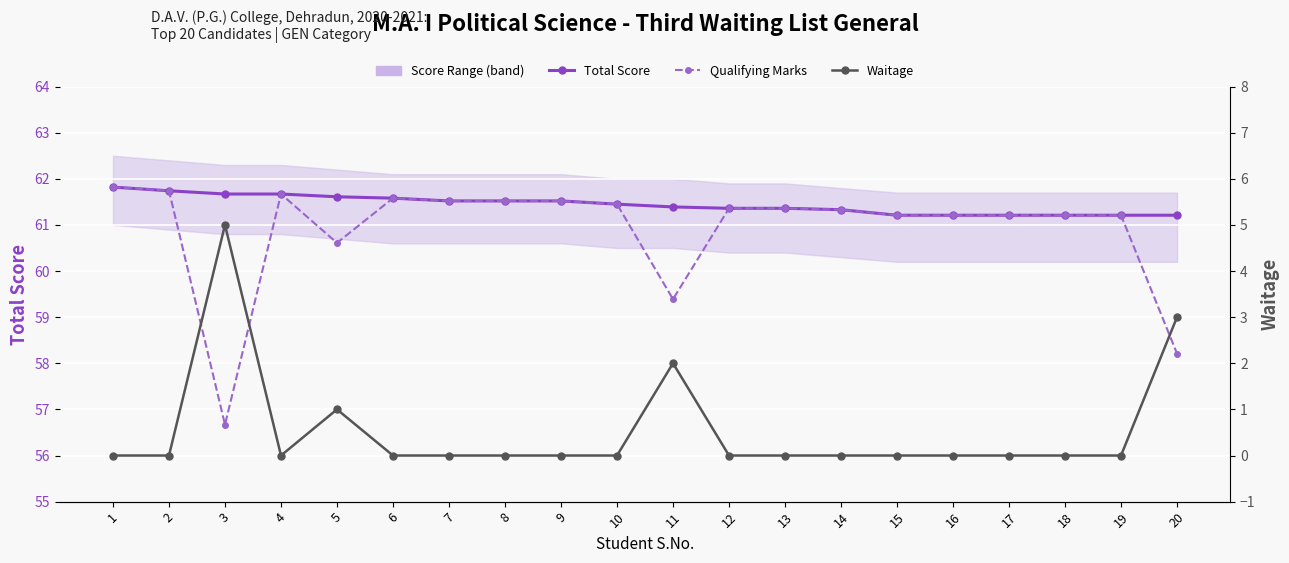

What is the value of the Waitage point at the 3rd from the left?

5.0